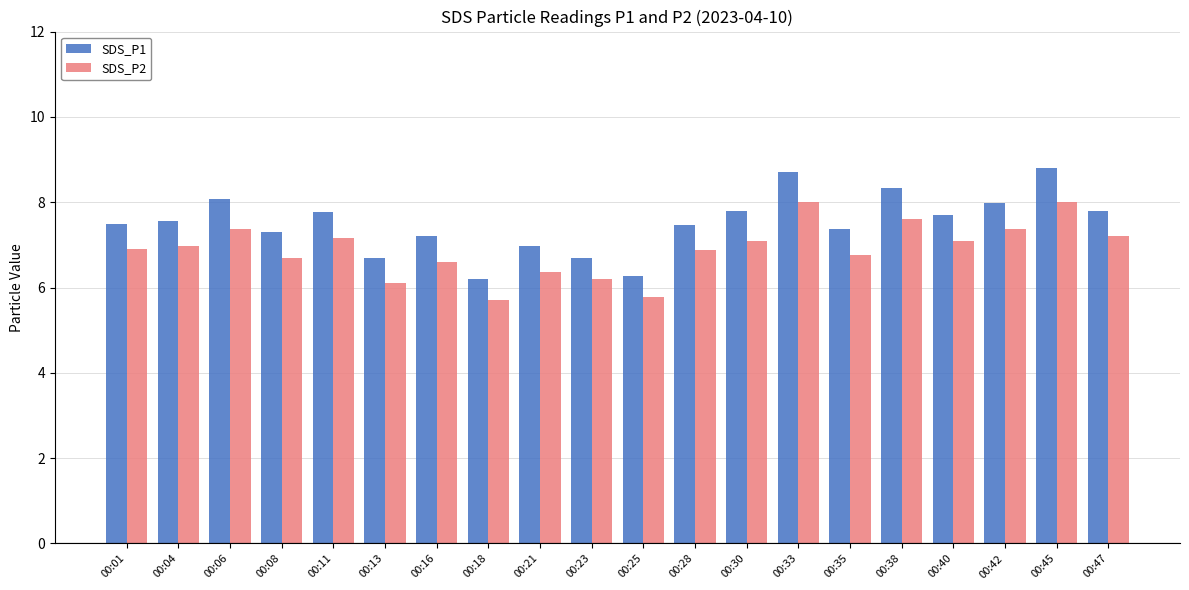

What is the total value across all series at 00:28?

14.3